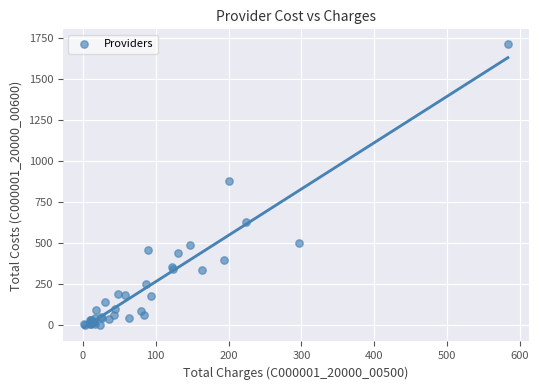

What Y value in the scatter plot is closest to 858?

877.4